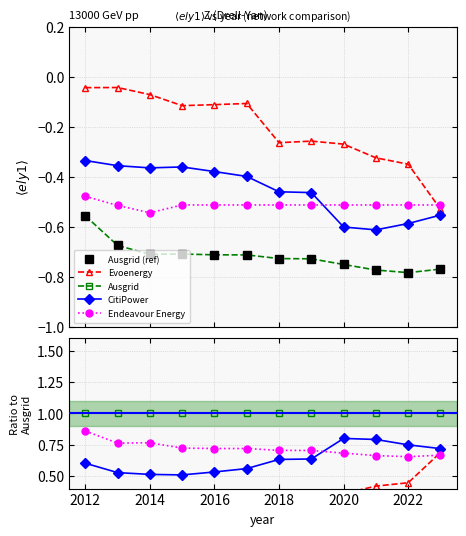

True or false: CitiPower and Evoenergy intersect in this chart.

False